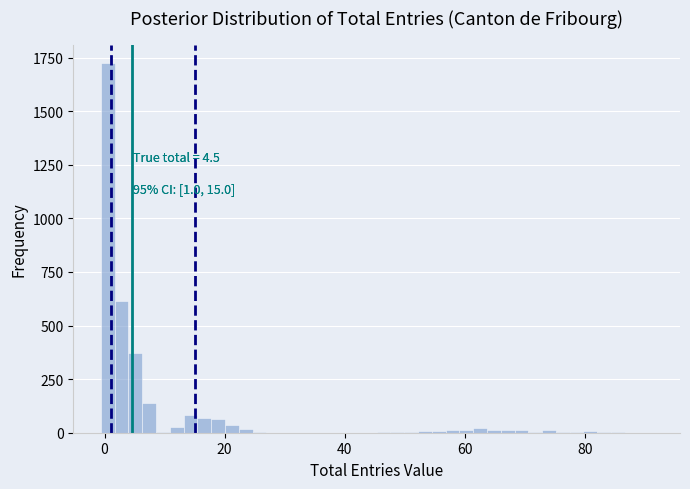

Read against the x-axis, roughly where is the centre of the tallest bar?

0